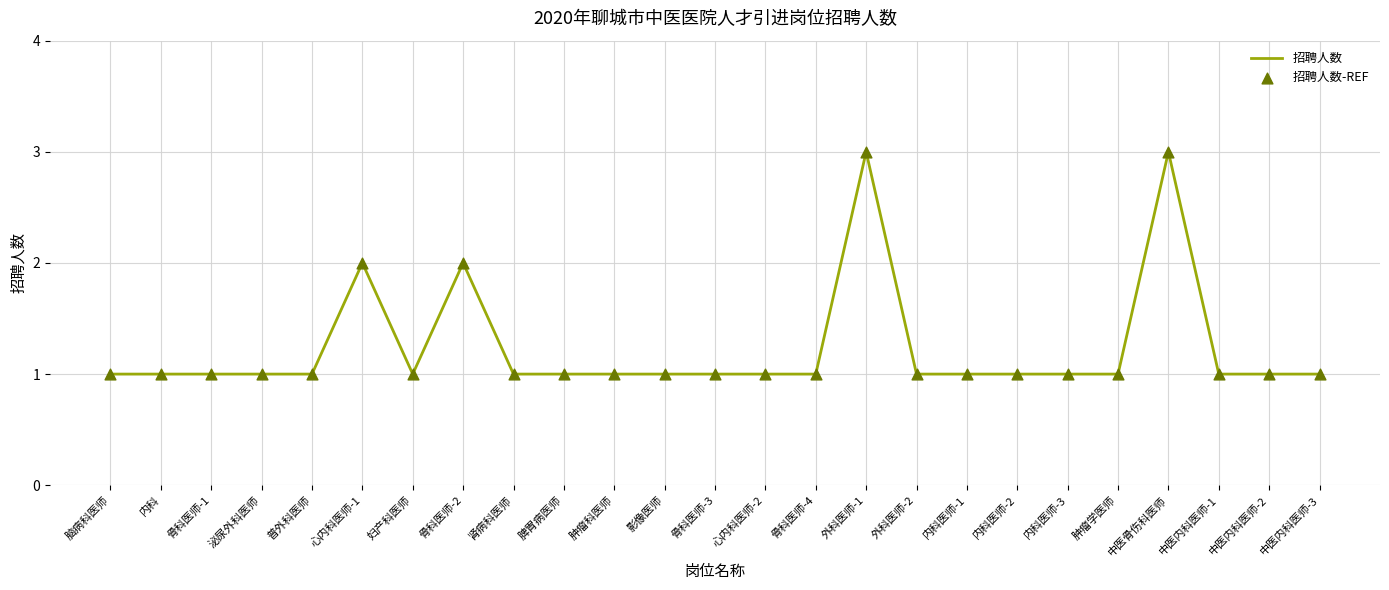

What position from the left is 中医内科医师-1?

23